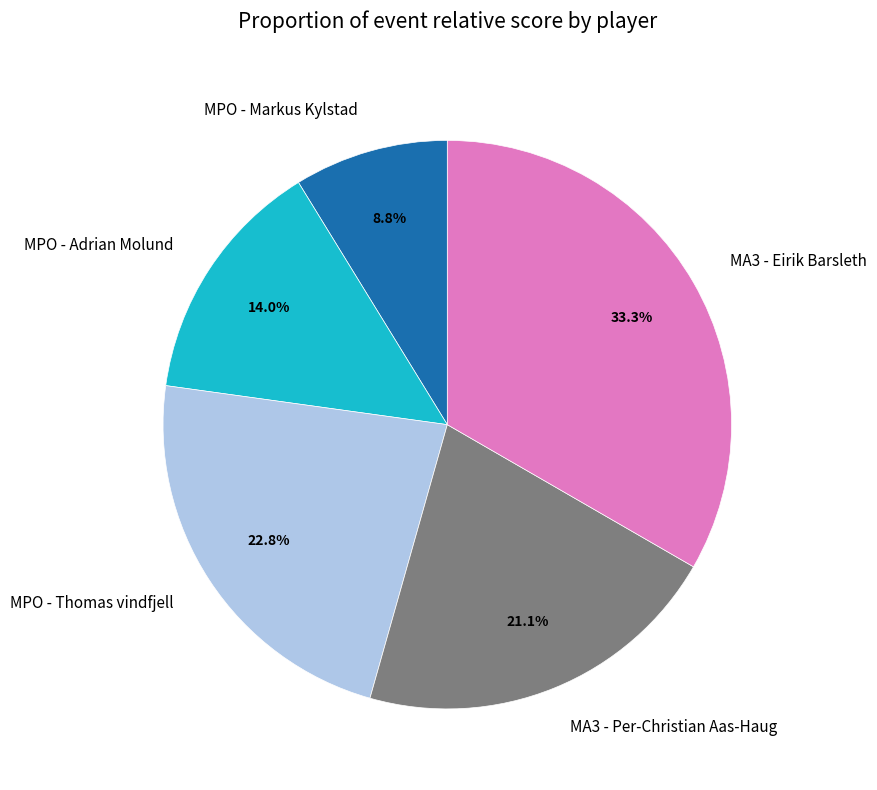

Approximately how many times larger is the value at MA3 - Per-Christian Aas-Haug compared to MA3 - Eirik Barsleth?

0.6